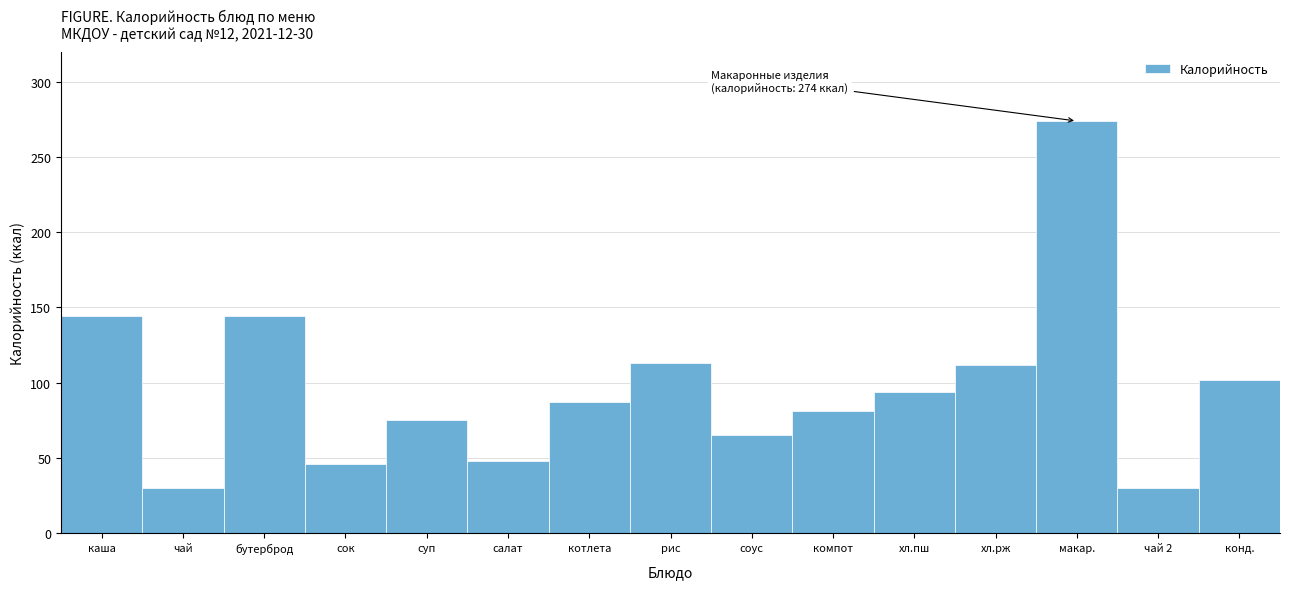

What is the value of the 15th bar from the left?

102